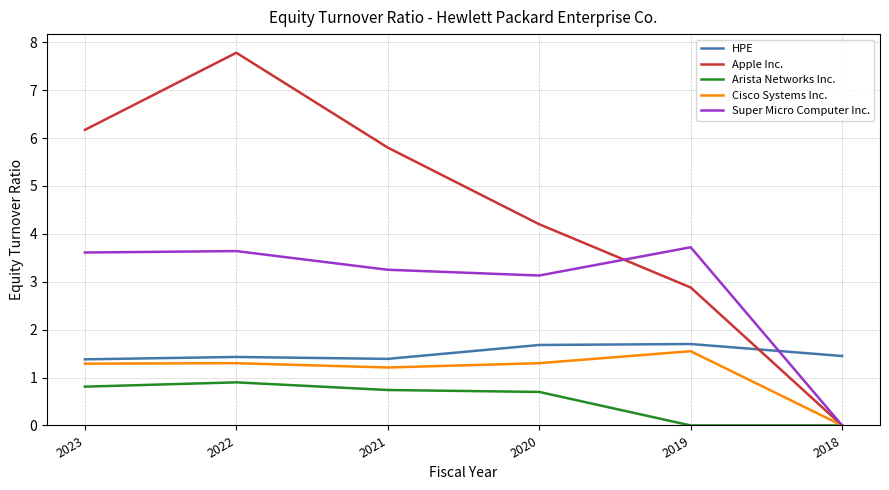

The value of Arista Networks Inc. at 2021 is 0.7. True or false?

True